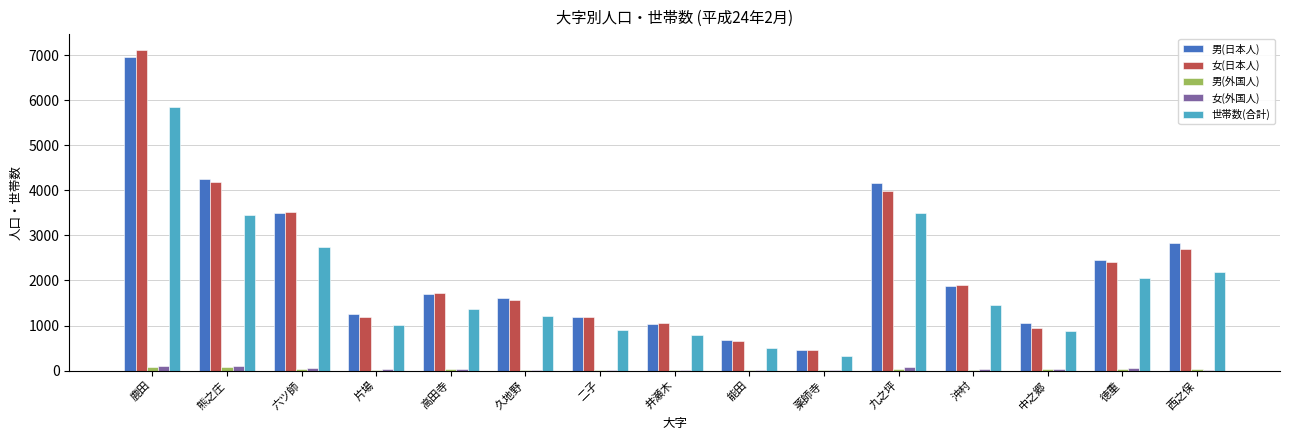

Between 熊之庄 and 二子, which series saw the biggest shift?

男(日本人)